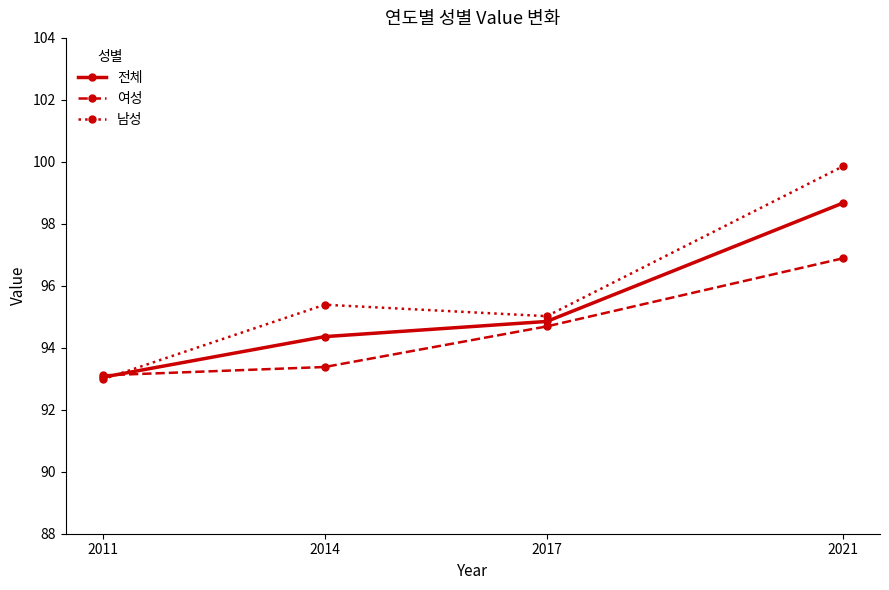

Which label corresponds to the smallest value in the chart?

2011